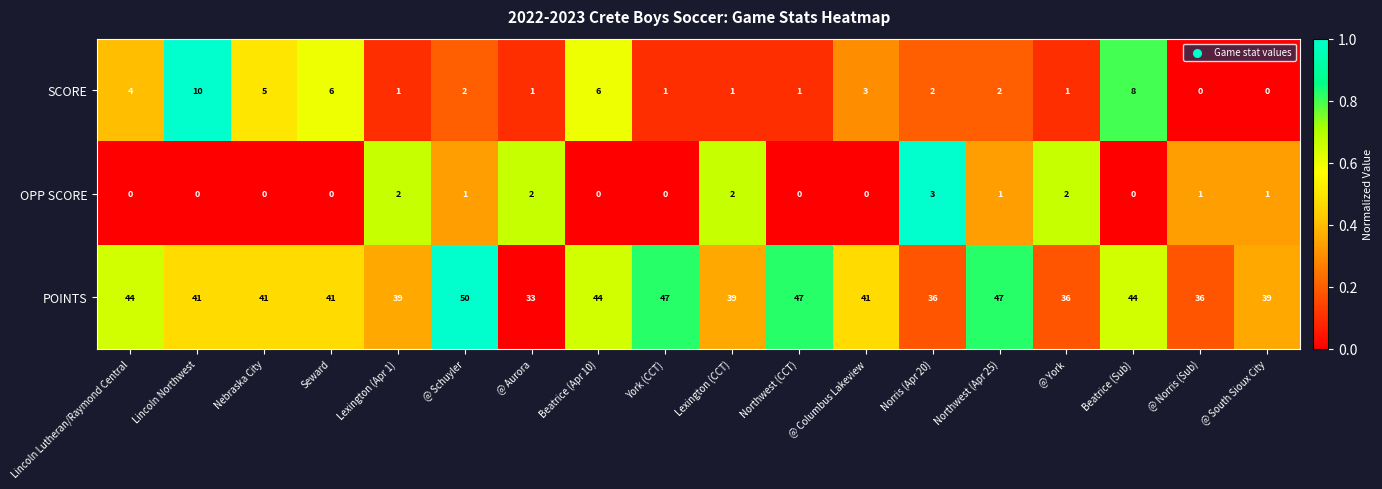

What is the greatest value displayed?

50